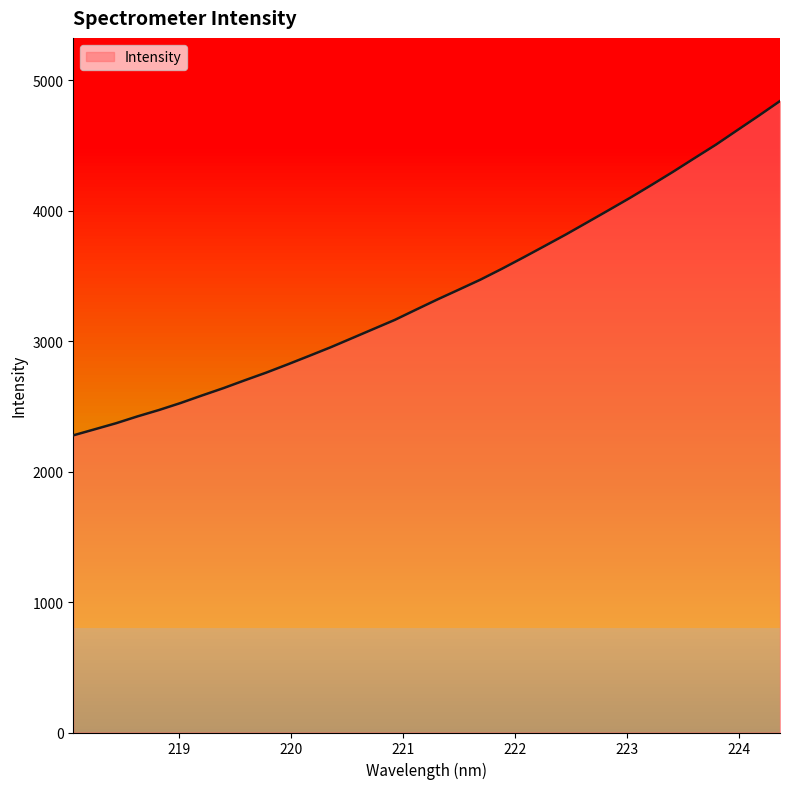

What is the difference between the maximum and minimum values?

2562.3